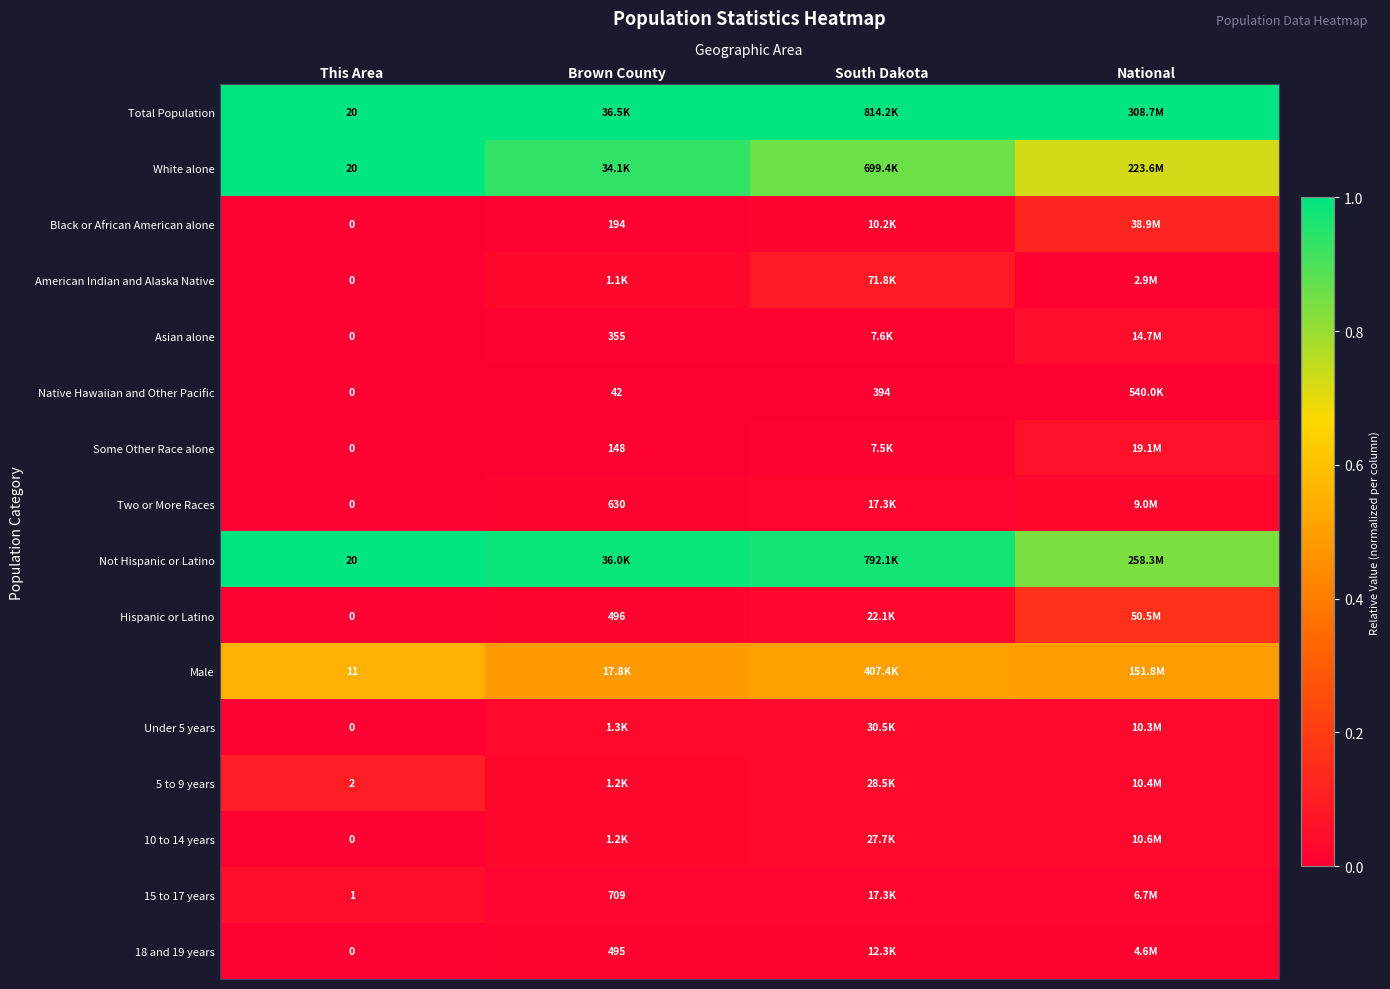

At Brown County, list the series in order from largest to smallest.

Total Population, Not Hispanic or Latino, White alone, Male, Under 5 years, 10 to 14 years, 5 to 9 years, American Indian and Alaska Native, 15 to 17 years, Two or More Races, Hispanic or Latino, 18 and 19 years, Asian alone, Black or African American alone, Some Other Race alone, Native Hawaiian and Other Pacific